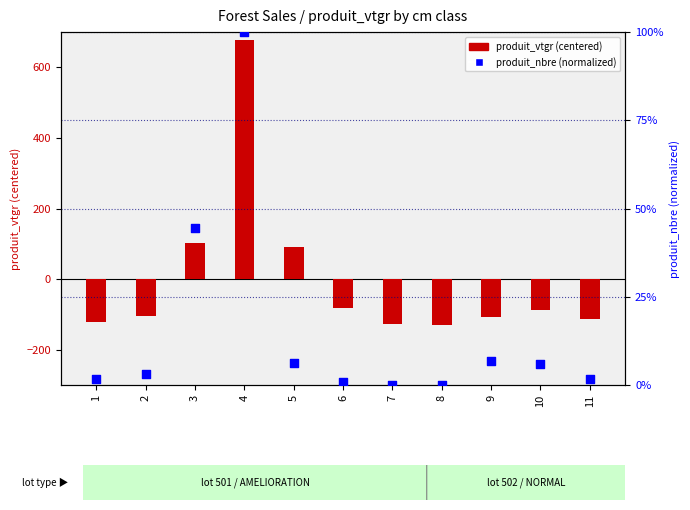

What are all the series names shown in the legend?

produit_vtgr (centered), produit_nbre (normalized)